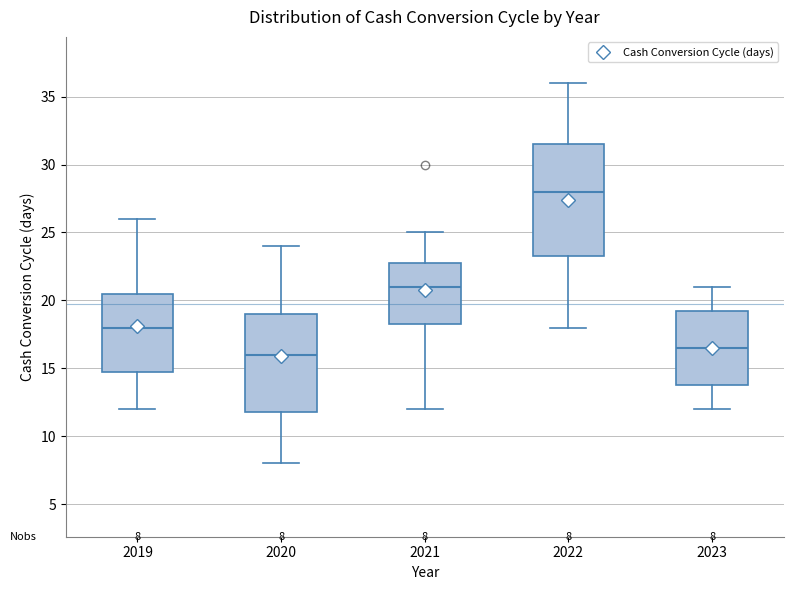

Which box has the lowest median line?

2020